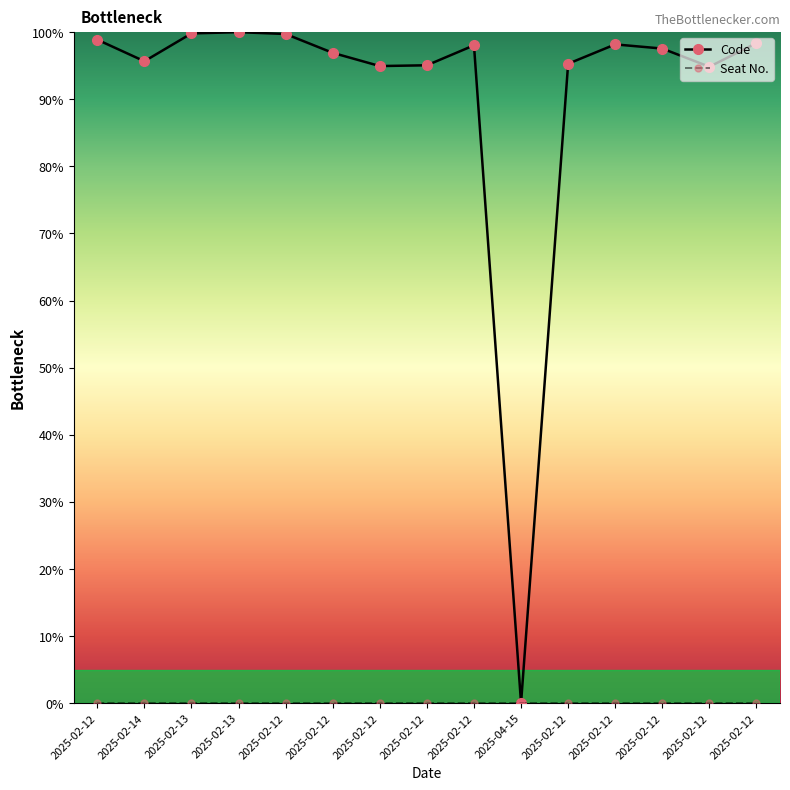

What is the spread (max minus min) of values at 2025-02-12?

98.9